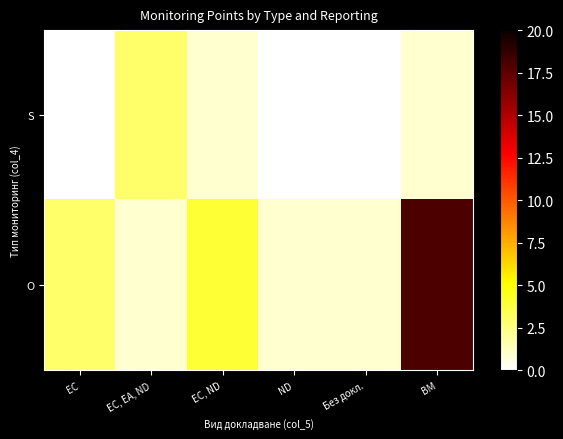

What is the total value across all series at ND?

1